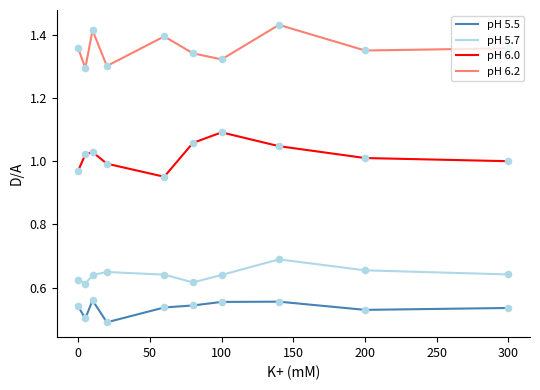

Which series has the largest total across all categories?

pH 6.2